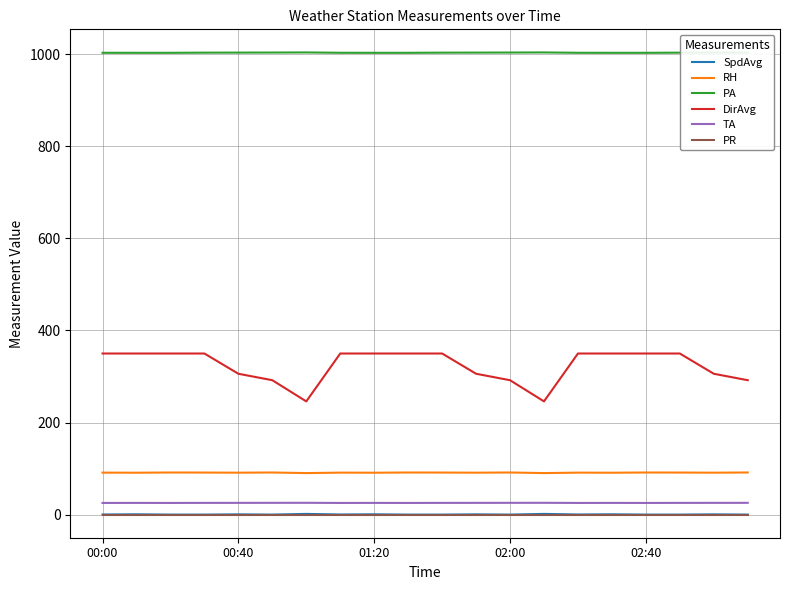

Which series has the largest range (max minus min)?

DirAvg